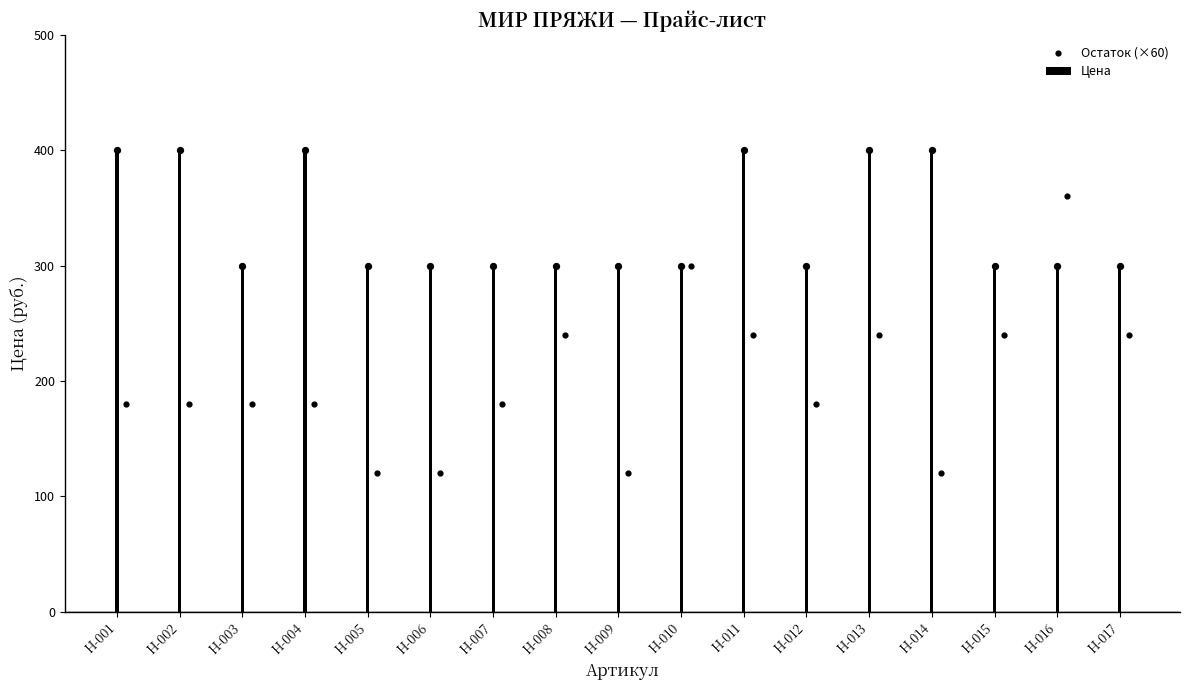

What are all the series names shown in the legend?

Цена, Остаток (×60)